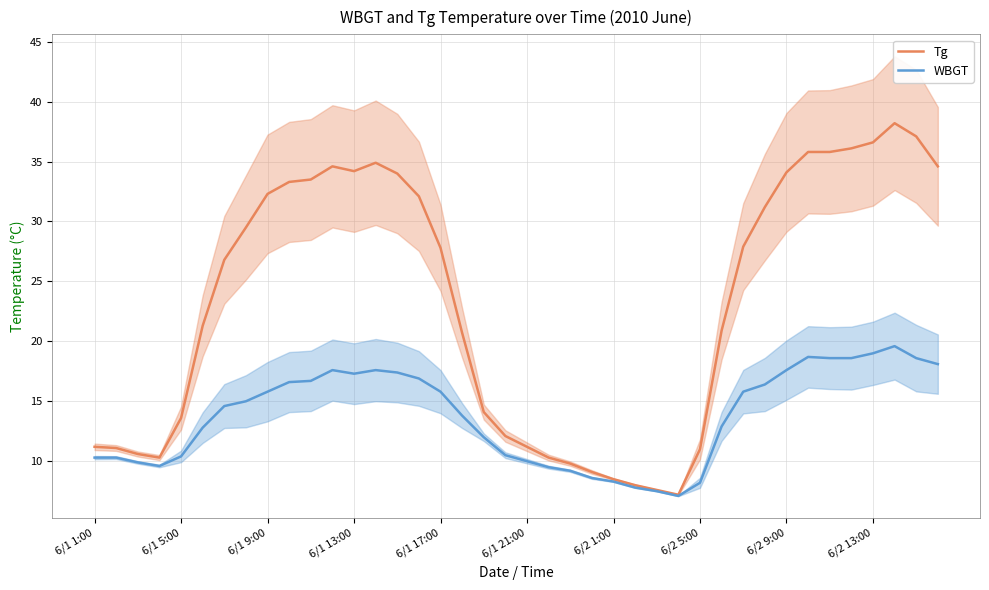

What is the value of the Tg point at the 4th from the left?

10.3